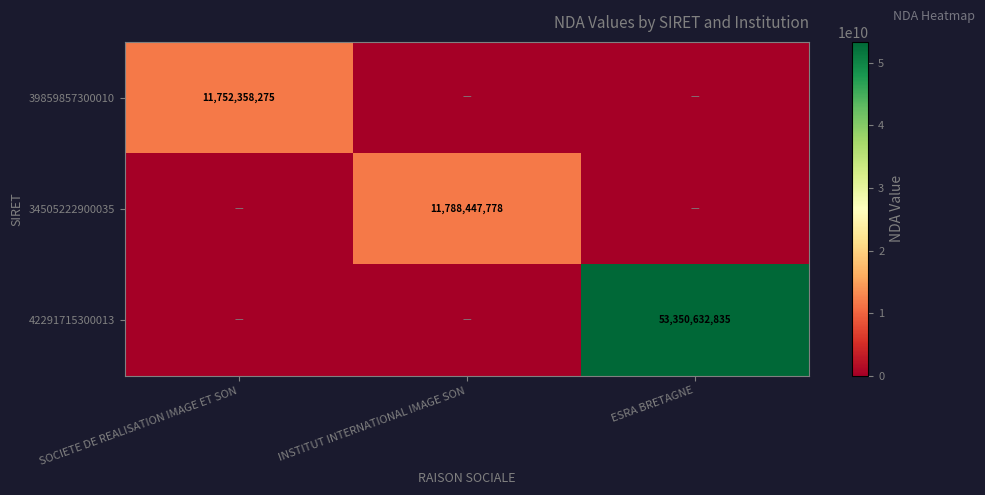

Which series has the widest spread of values?

42291715300013